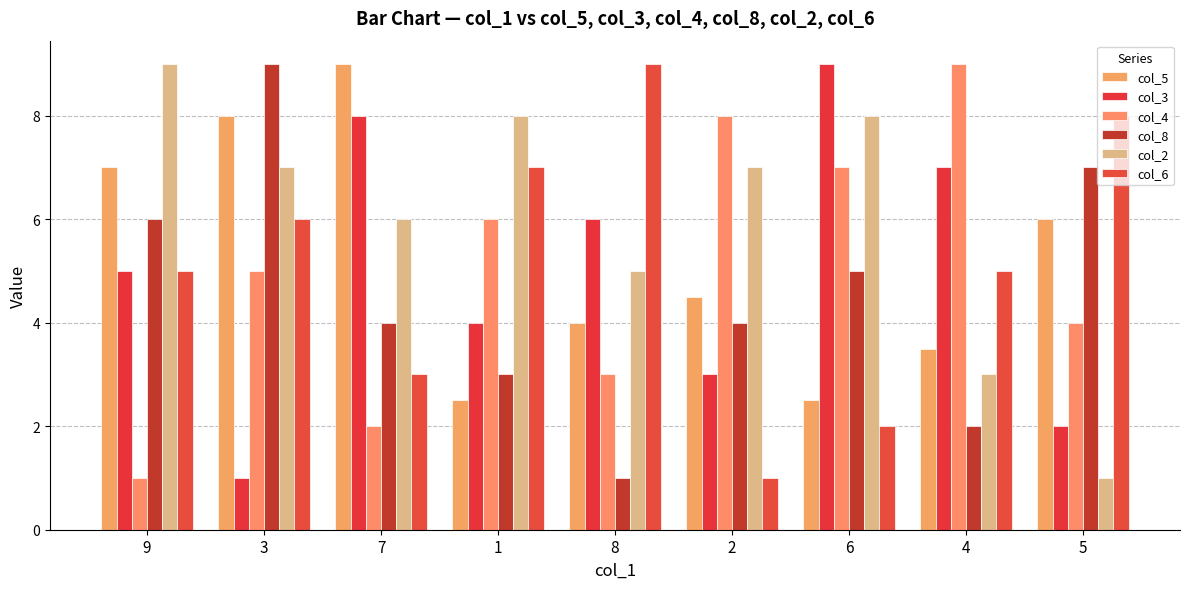

Reading right to left, transcribe all the data shown in this chart.

col_5: 6.0	3.5	2.5	4.5	4.0	2.5	9.0	8.0	7.0
col_3: 2.0	7.0	9.0	3.0	6.0	4.0	8.0	1.0	5.0
col_4: 4.0	9.0	7.0	8.0	3.0	6.0	2.0	5.0	1.0
col_8: 7.0	2.0	5.0	4.0	1.0	3.0	4.0	9.0	6.0
col_2: 1.0	3.0	8.0	7.0	5.0	8.0	6.0	7.0	9.0
col_6: 8.0	5.0	2.0	1.0	9.0	7.0	3.0	6.0	5.0